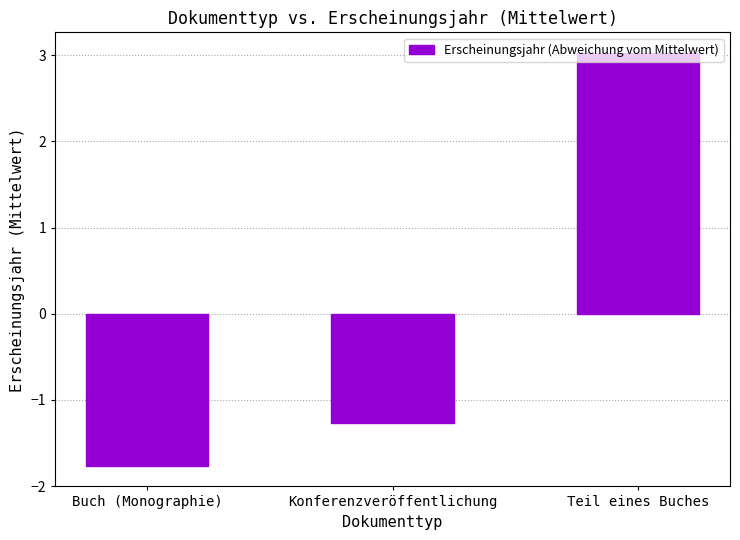

List the labels in order of value, largest first.

Teil eines Buches, Konferenzveröffentlichung, Buch (Monographie)